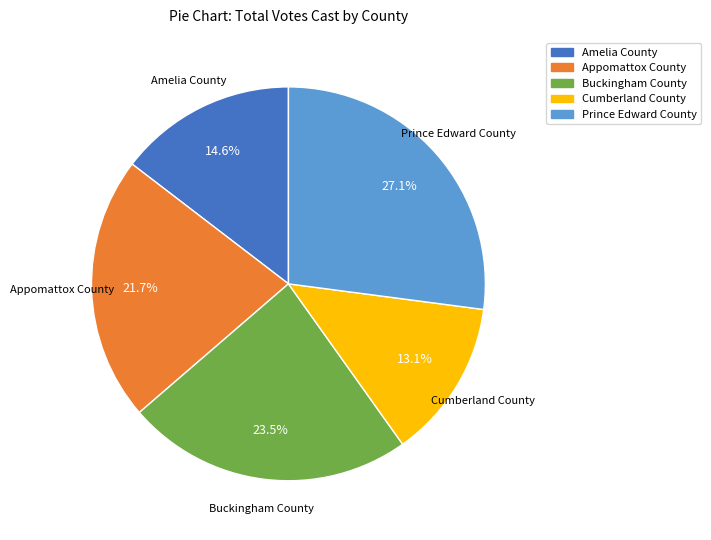

To the nearest percent, what portion does Prince Edward County represent?

27%